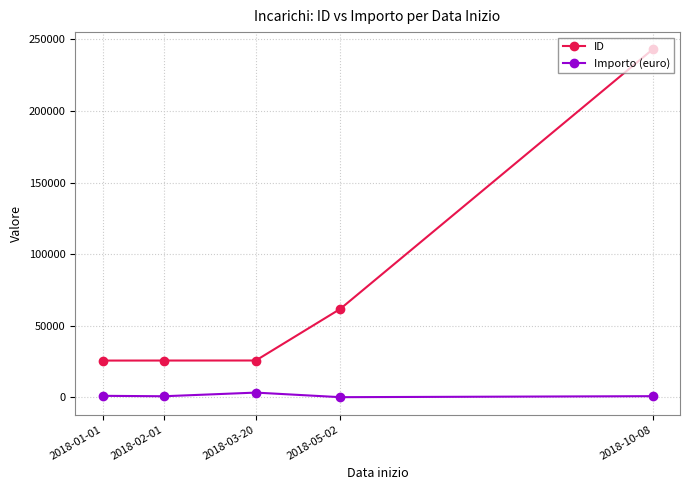

True or false: ID has more than 1 interior local peaks.

False